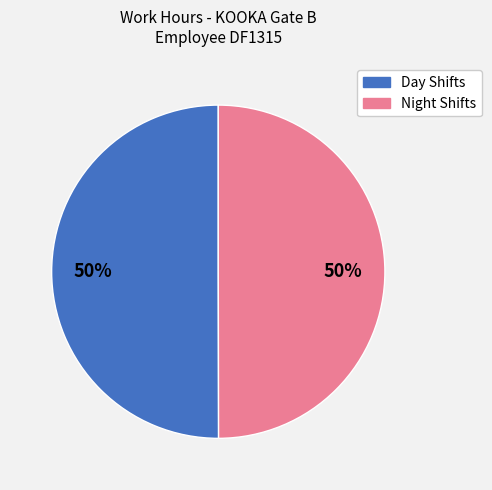

To the nearest percent, what is the average slice percentage?

50%